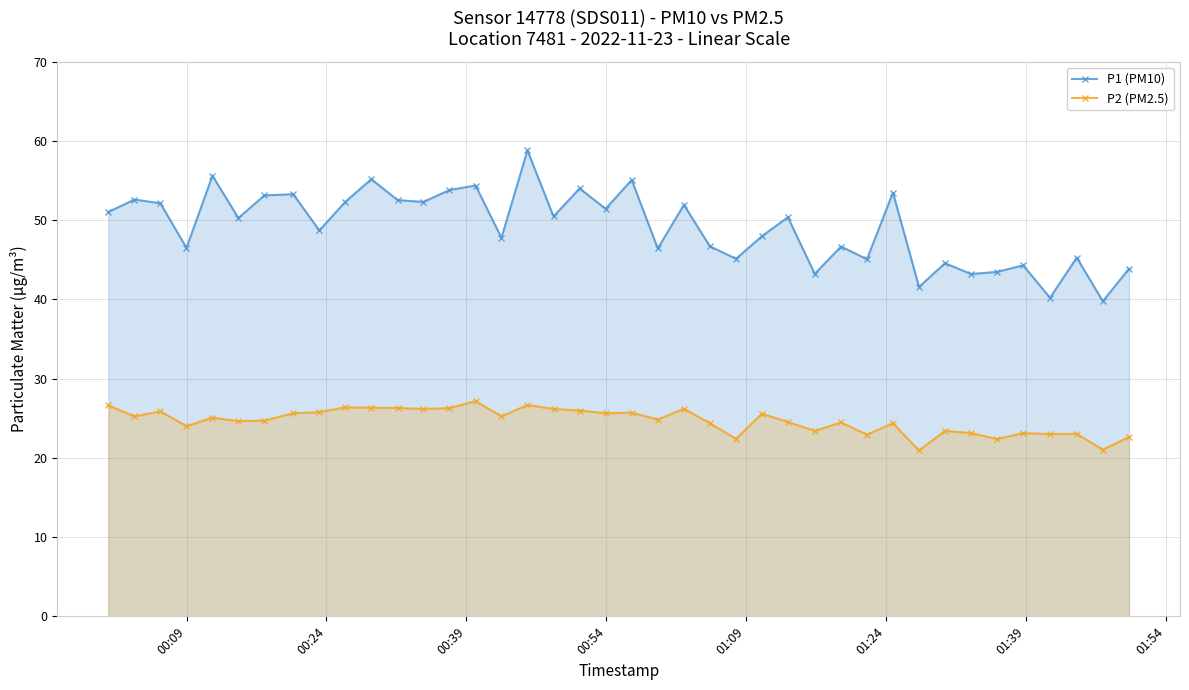

What is the average value of the P2 (PM2.5) series?

24.7